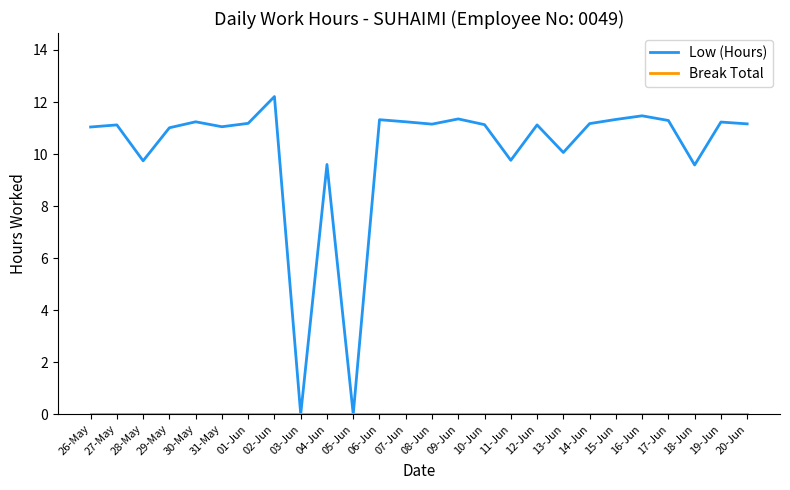

How many distinct data groups are displayed?

2